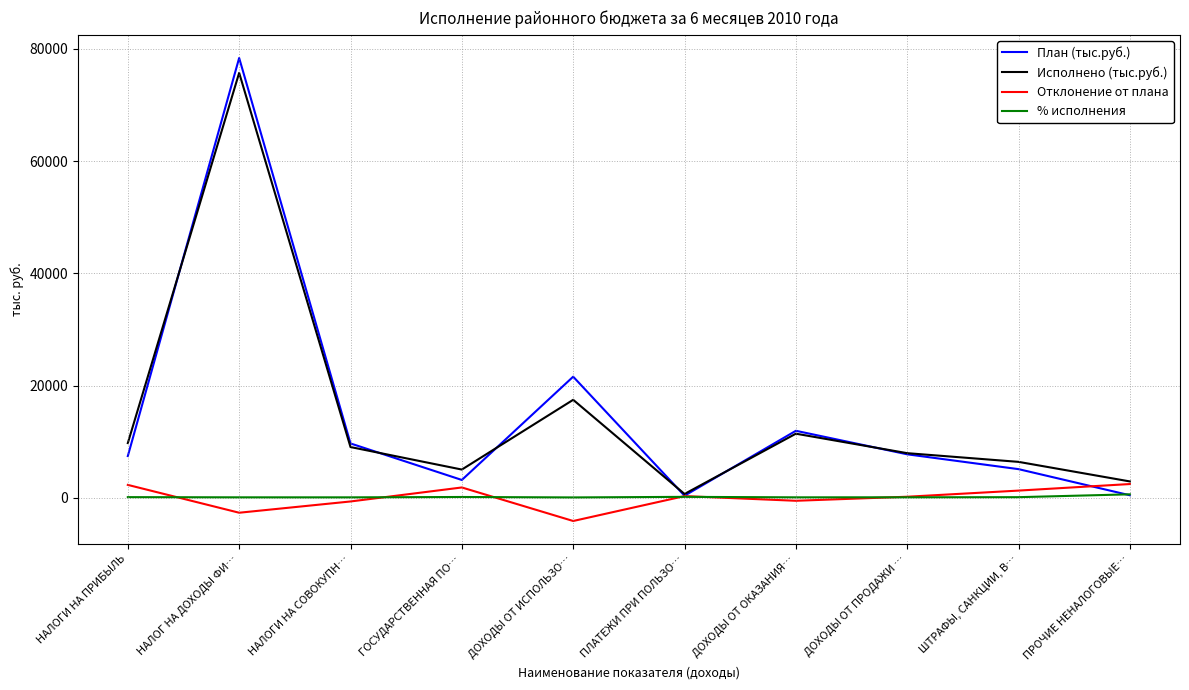

What is the minimum value shown in the chart?

-4122.0